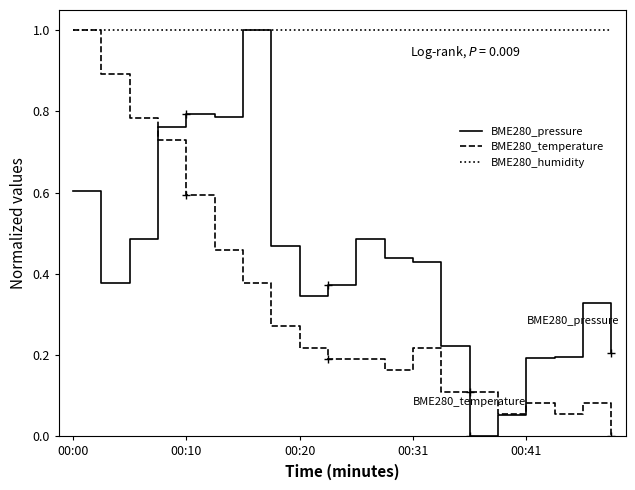

What is the greatest value displayed?

1.0